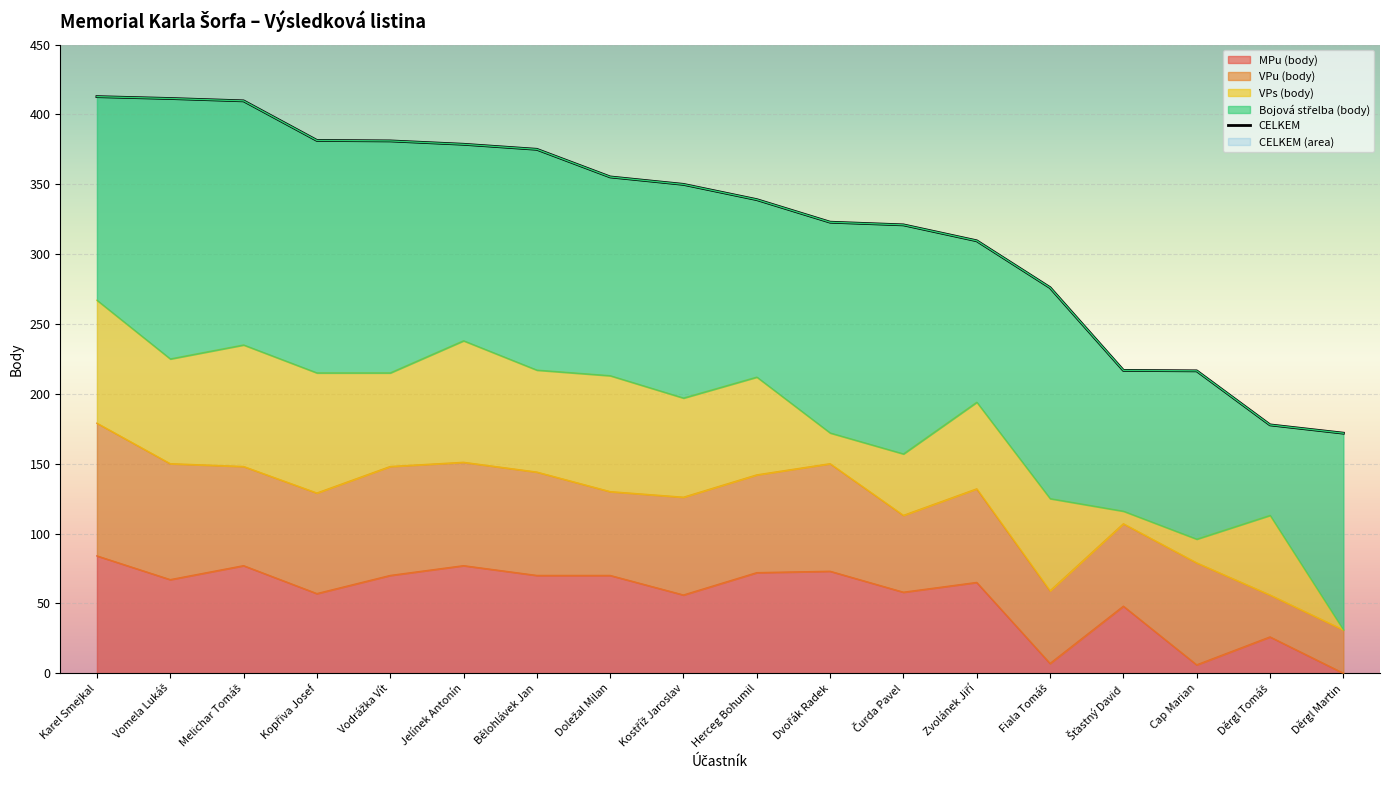

What is the change in value from Vodrážka Vít to Doležal Milan?

-25.8